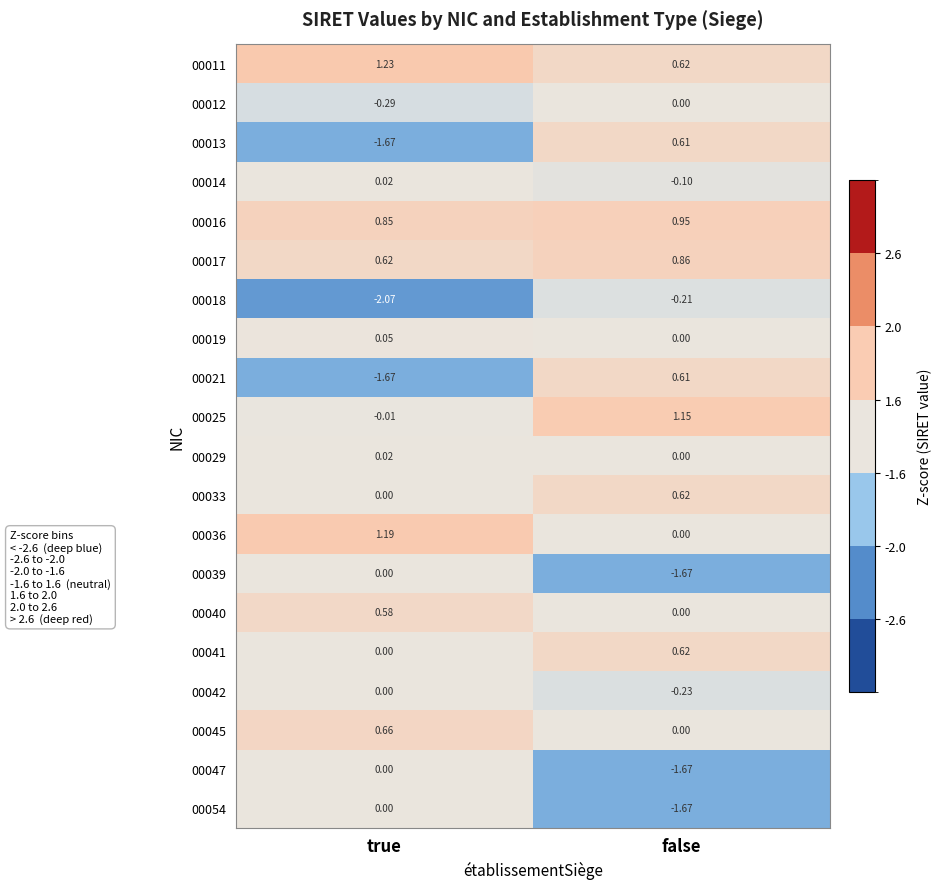

List the labels in order of 00047 value, largest first.

true, false